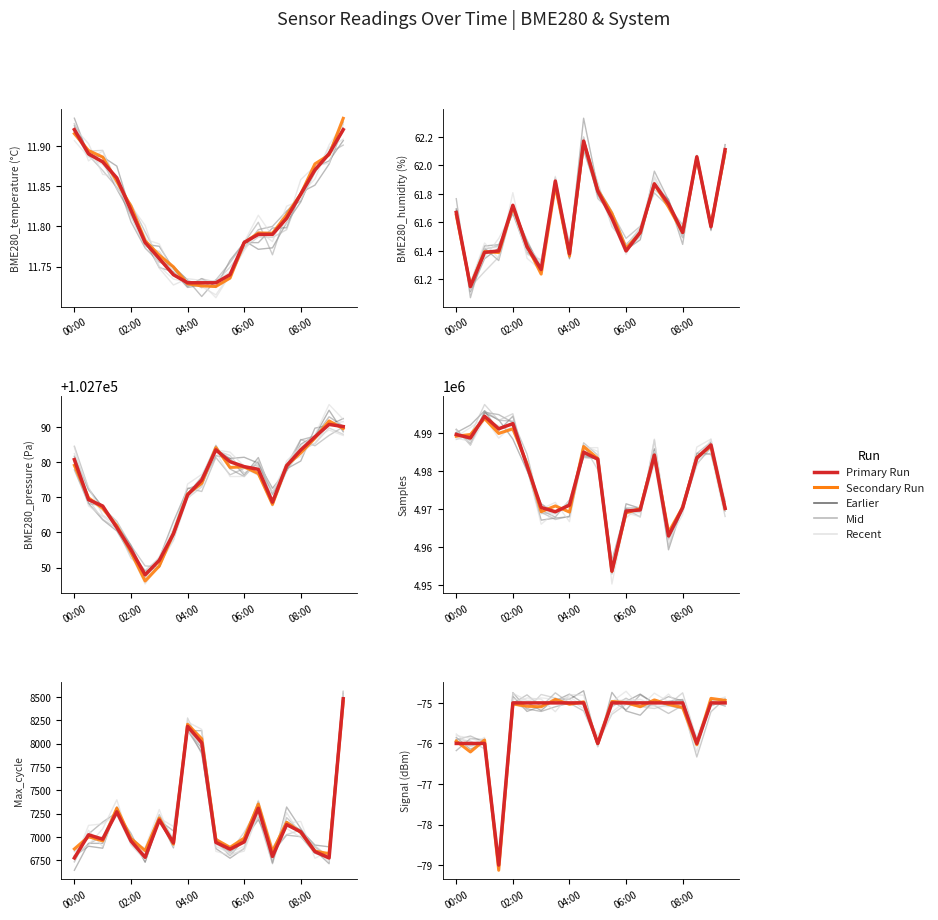

What is the value of the secondary point at the 5th from the left?

-75.0